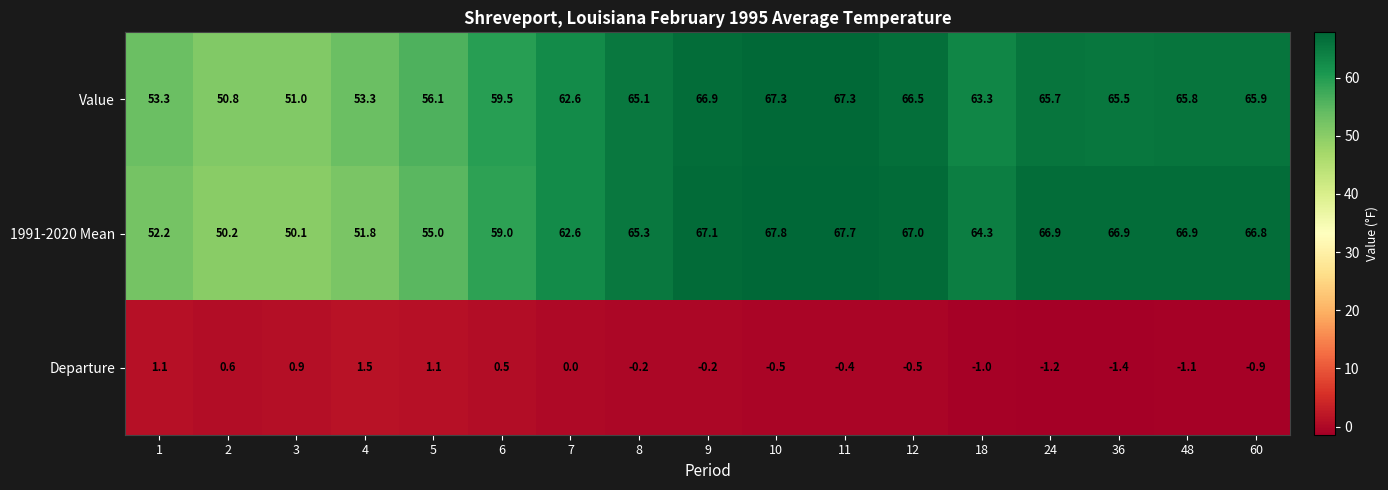

The Departure series shows -0.2 at 8. True or false?

True